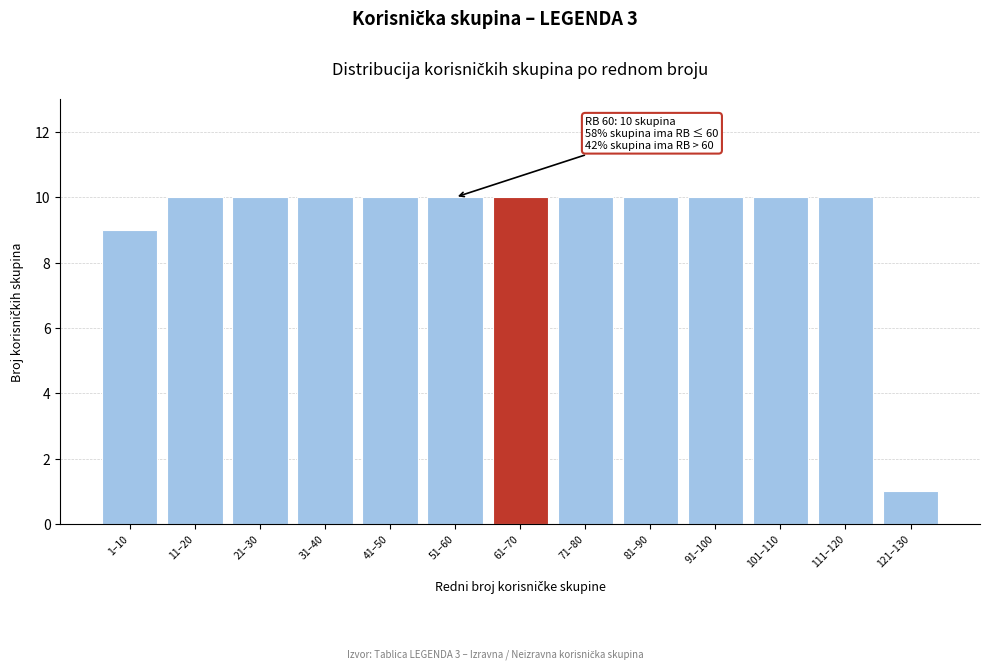

Reading left to right, transcribe all the data shown in this chart.

1–10=9	11–20=10	21–30=10	31–40=10	41–50=10	51–60=10	61–70=10	71–80=10	81–90=10	91–100=10	101–110=10	111–120=10	121–130=1